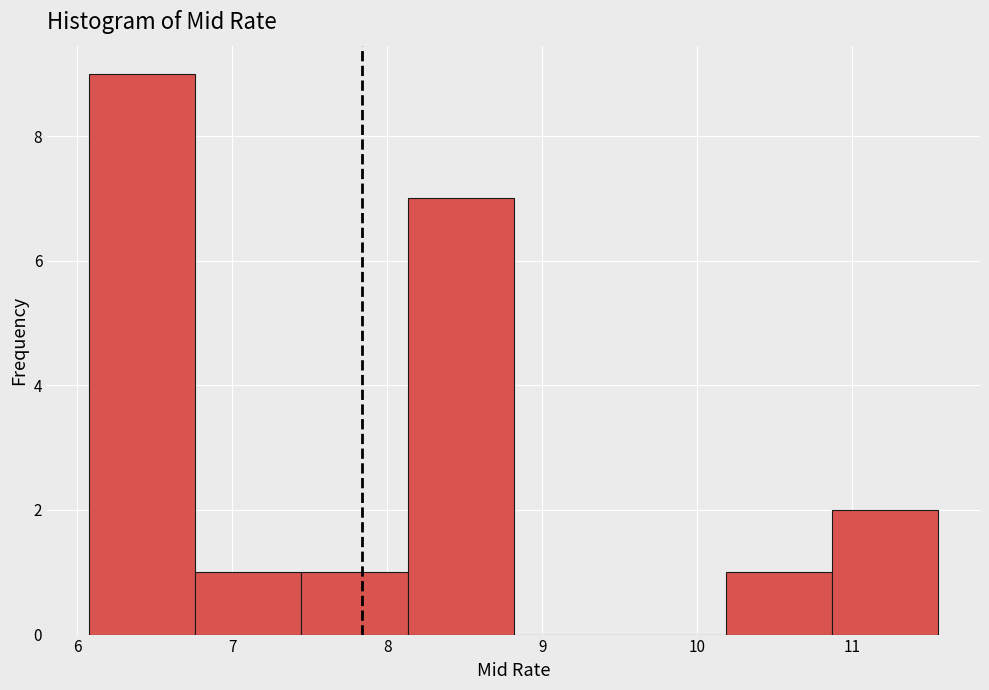

How tall is the bar that spans 6.1 to 6.8 on the x-axis? Neither the bar edges nor the heights are printed on the chart, so give them approximately, as read against the axes.

9